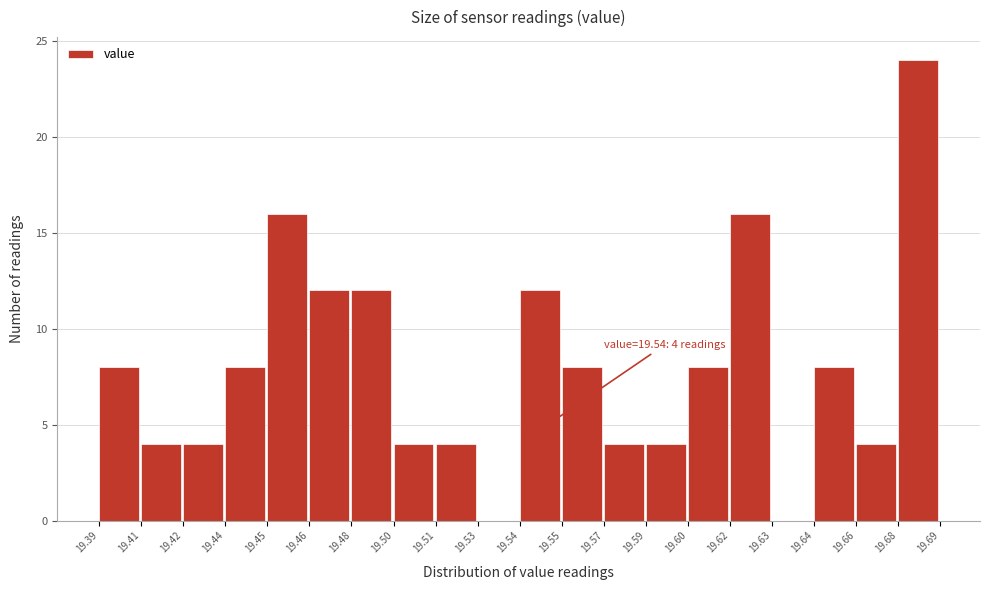

Reading left to right, transcribe all the data shown in this chart.

19.39=8	19.41=4	19.42=4	19.44=8	19.45=16	19.46=12	19.48=12	19.50=4	19.51=4	19.53=0	19.54=12	19.55=8	19.57=4	19.59=4	19.60=8	19.62=16	19.63=0	19.64=8	19.66=4	19.68=24